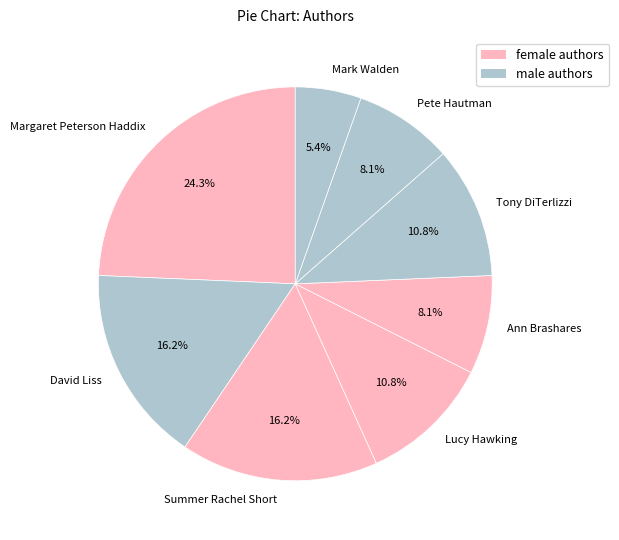

Which slice is the largest?

Margaret Peterson Haddix